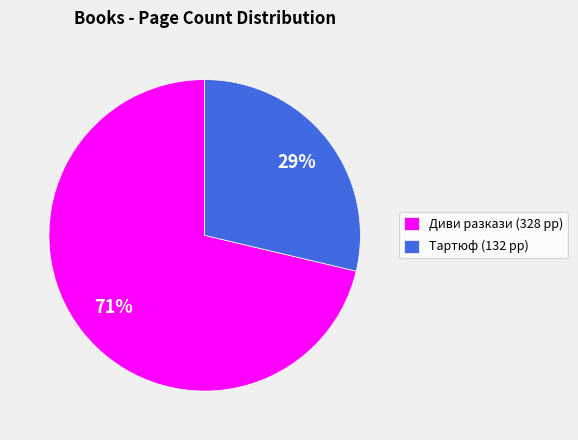

To the nearest percent, what percentage of the pie is Тартюф (132 pp)?

29%